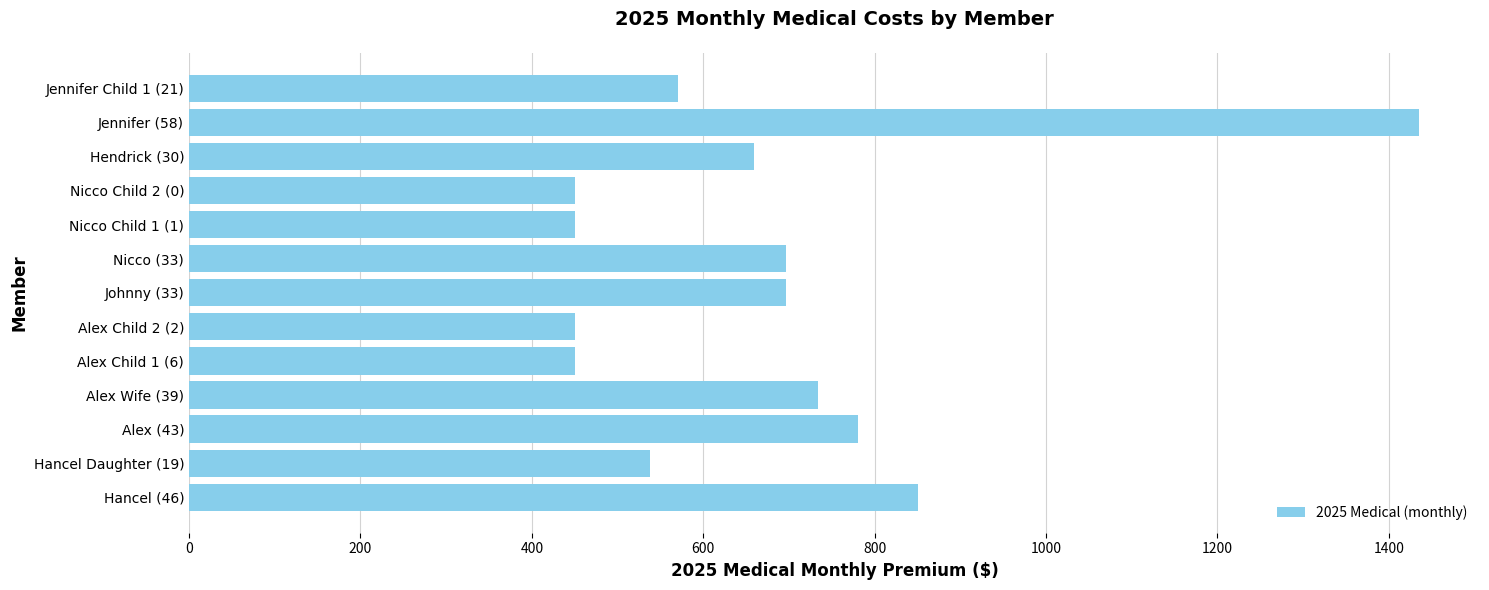

Where is the data nearest to the value 942?

Hancel (46)